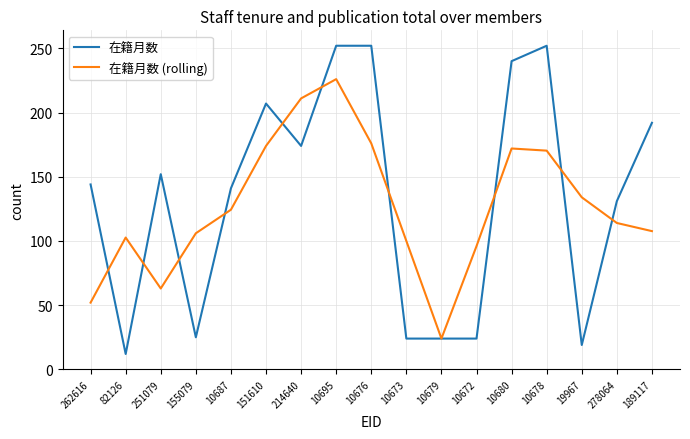

Which series has the largest range (max minus min)?

在籍月数